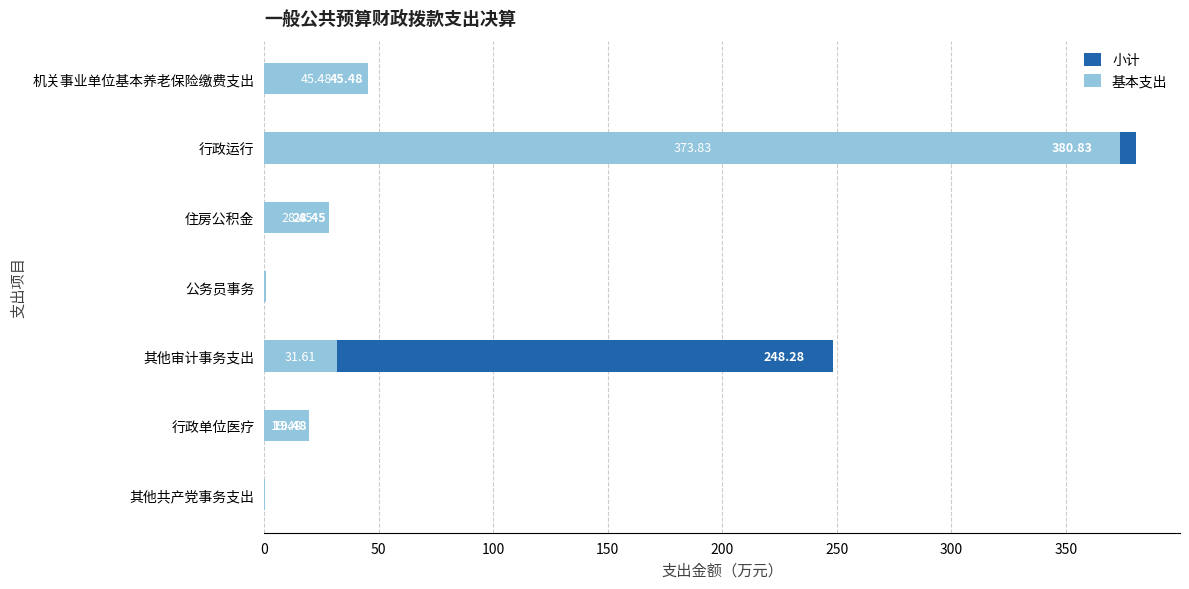

Between 其他共产党事务支出 and 行政单位医疗, which series saw the biggest shift?

小计